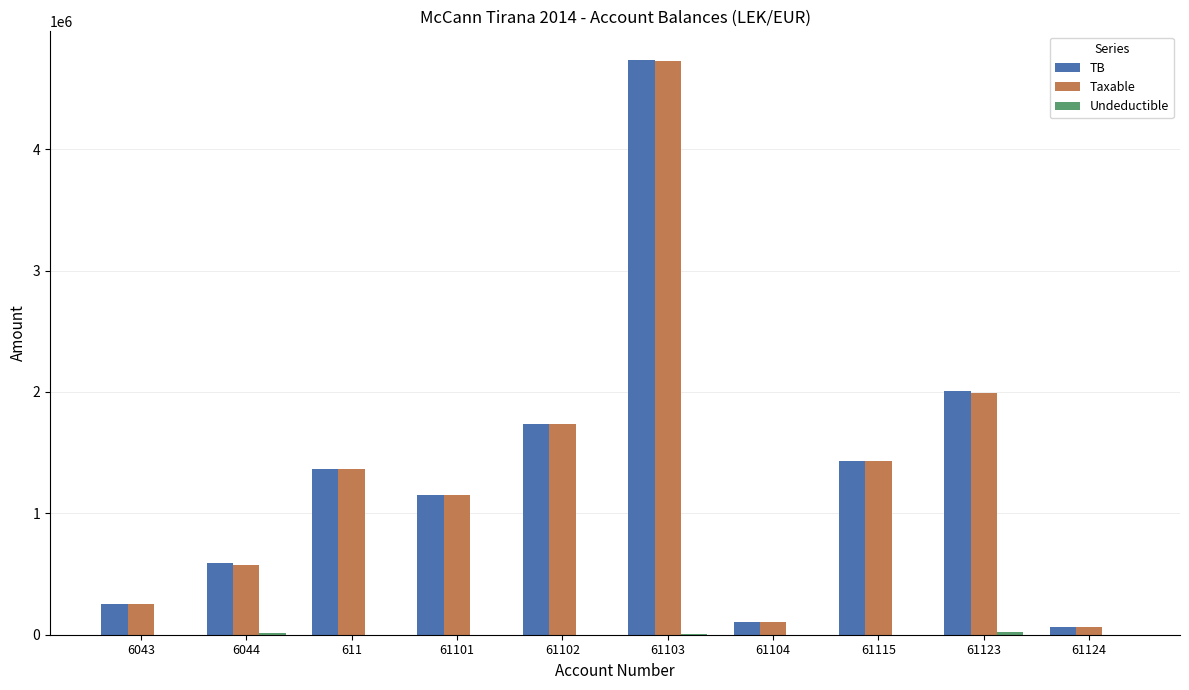

What is the highest value of the Taxable series?

4731146.9